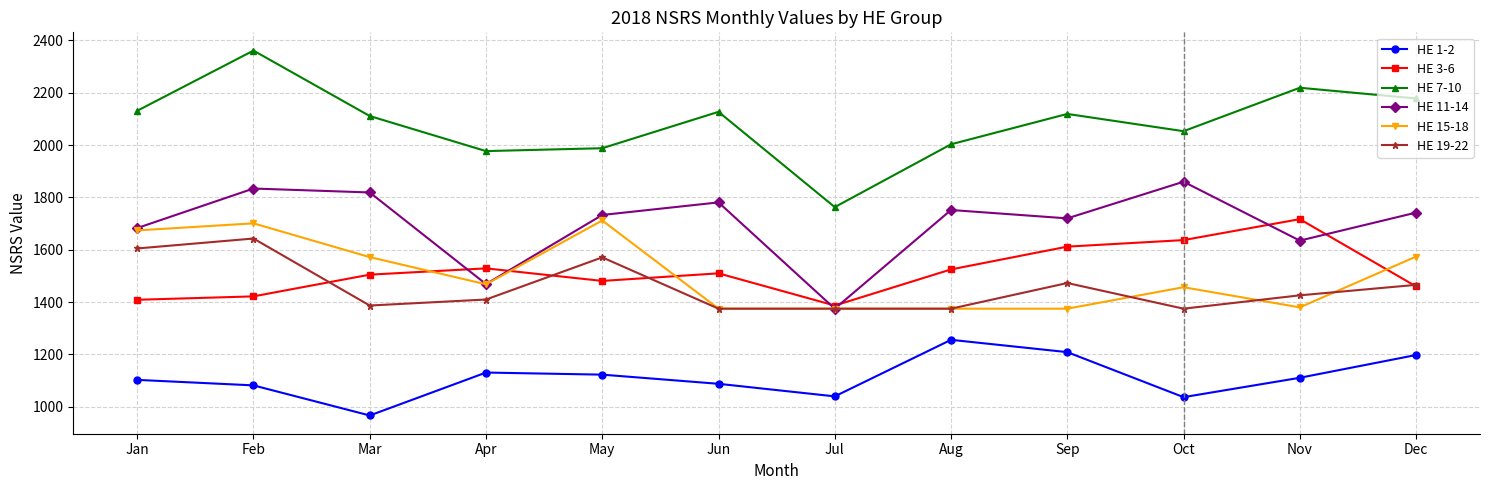

Where is the first local minimum for HE 11-14?

Apr